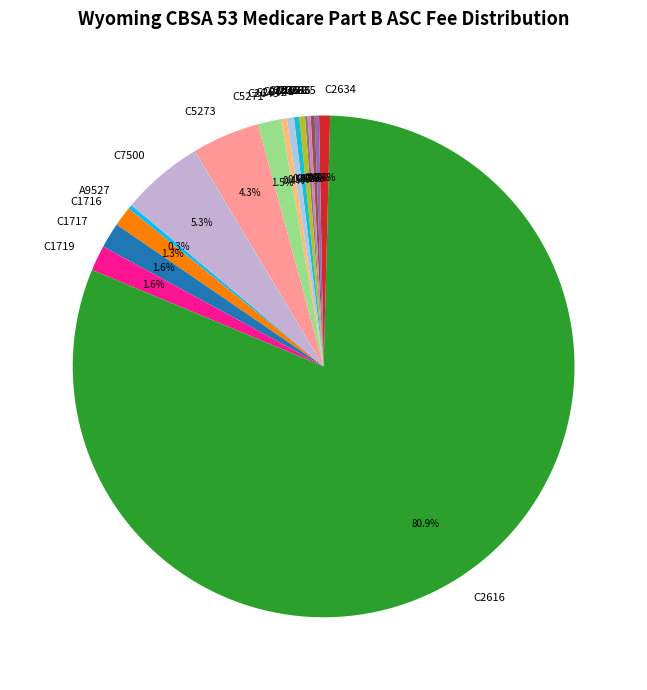

What is the total percentage of C1716 and C5271?

2.8%